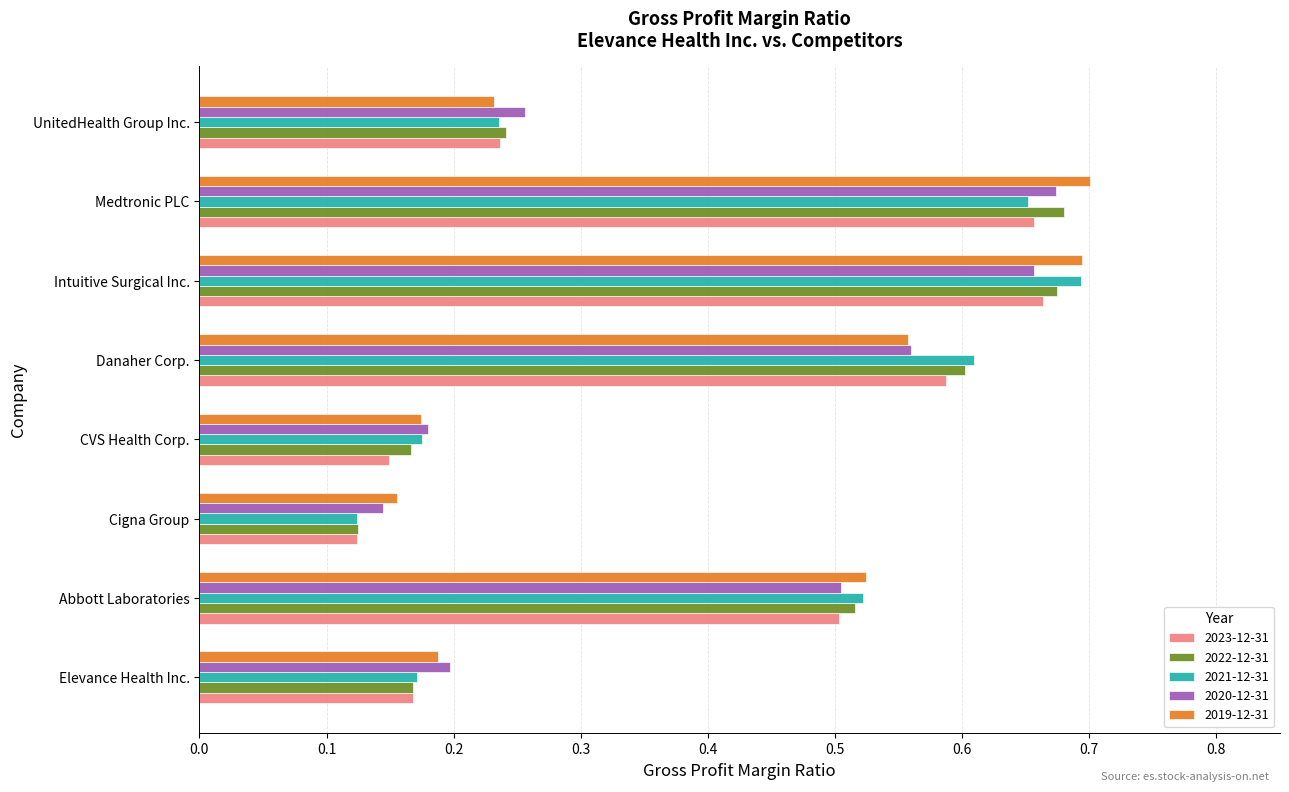

True or false: 2023-12-31 has a value of 0.7 at Medtronic PLC.

True